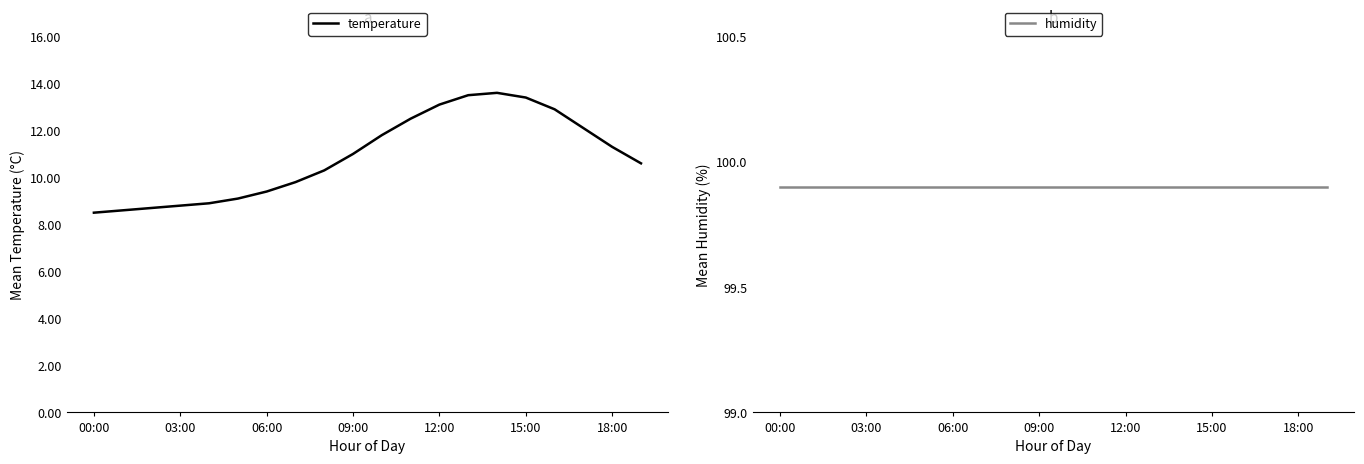

Which label corresponds to the largest value in the chart?

00:00